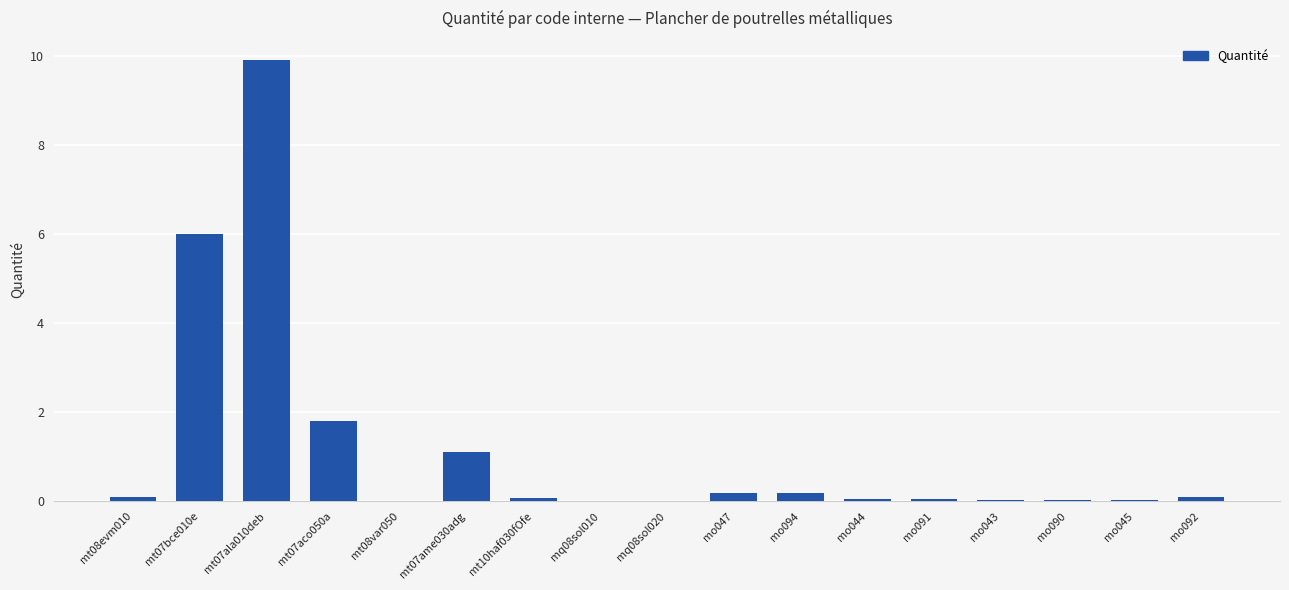

Does the chart contain stacked bars?

No